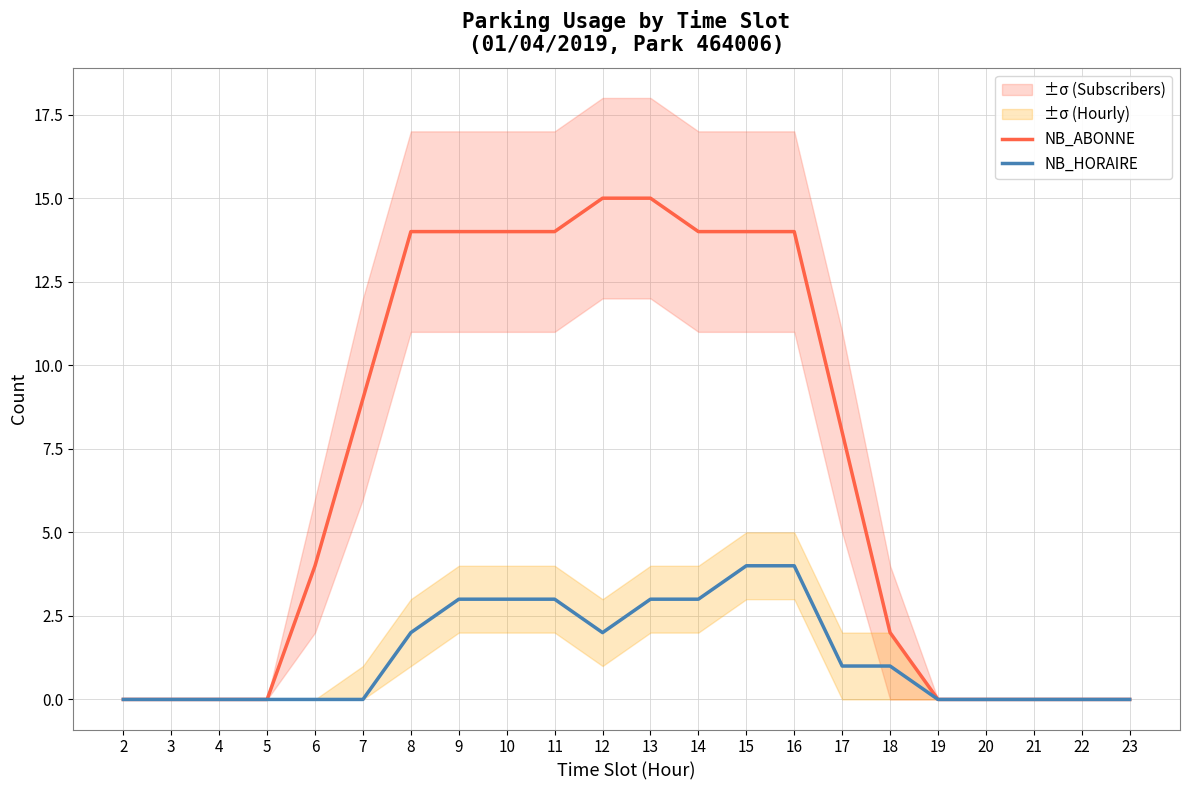

What is the difference between the maximum and minimum values in the NB_ABONNE series?

15